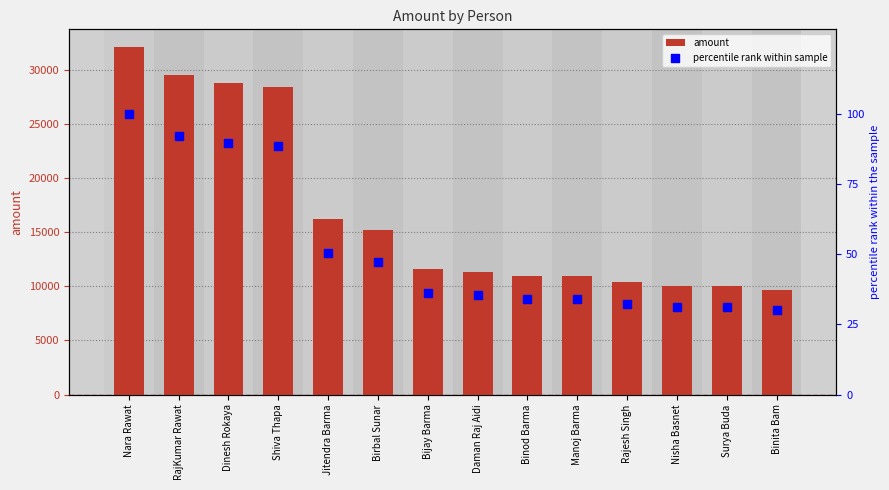

What is the total value across all series at Shiva Thapa?

28481.4